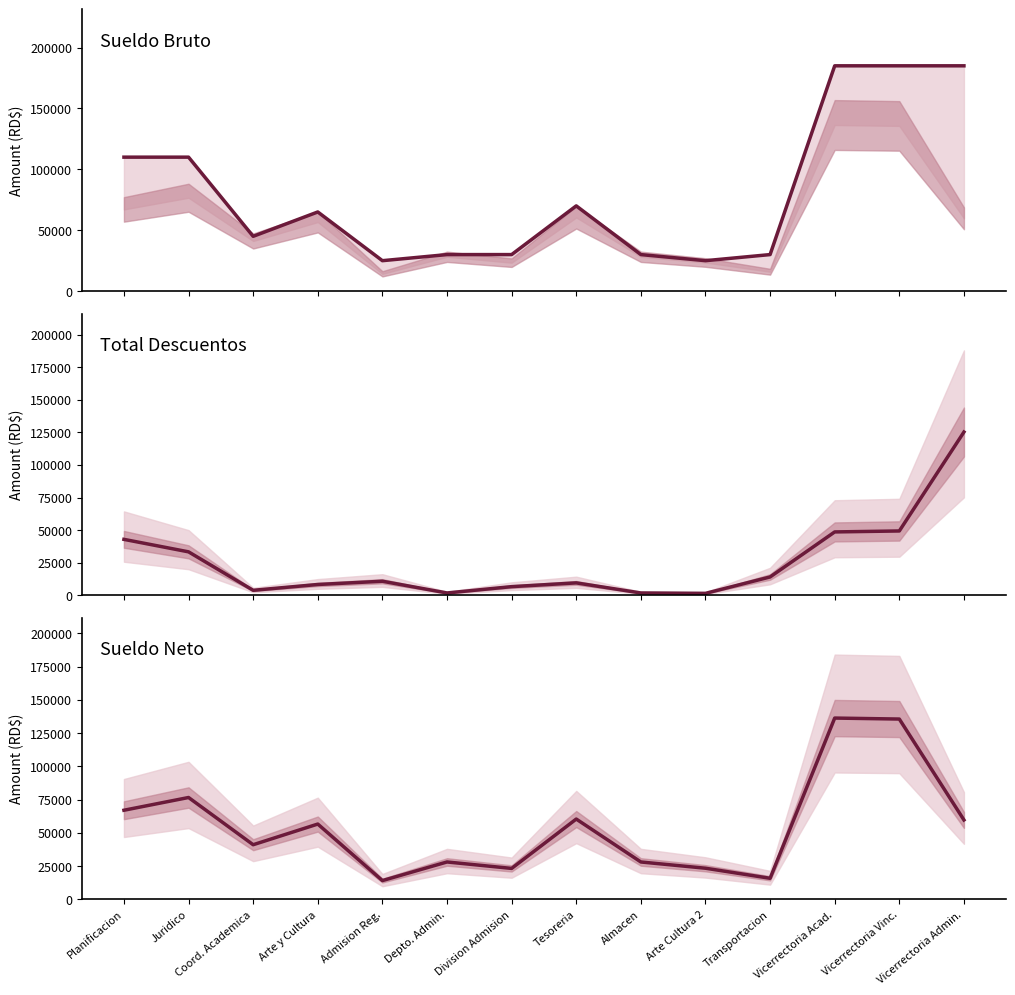

Reading left to right, extract all data points from this chart.

Sueldo Bruto: 110000.0	110000.0	45000.0	65000.0	25000.0	30000.0	30000.0	70000.0	30000.0	25000.0	30000.0	185000.0	185000.0	185000.0
Total Descuentos: 42906.4	33329.6	3832.8	8294.1	10792.9	1798.0	6644.0	9530.5	1798.0	1502.5	14068.8	48608.0	49344.6	125216.6
Sueldo Neto: 67093.6	76670.4	41167.2	56705.9	14207.1	28202.0	23356.0	60469.5	28202.0	23497.5	15931.2	136392.0	135655.4	59783.4